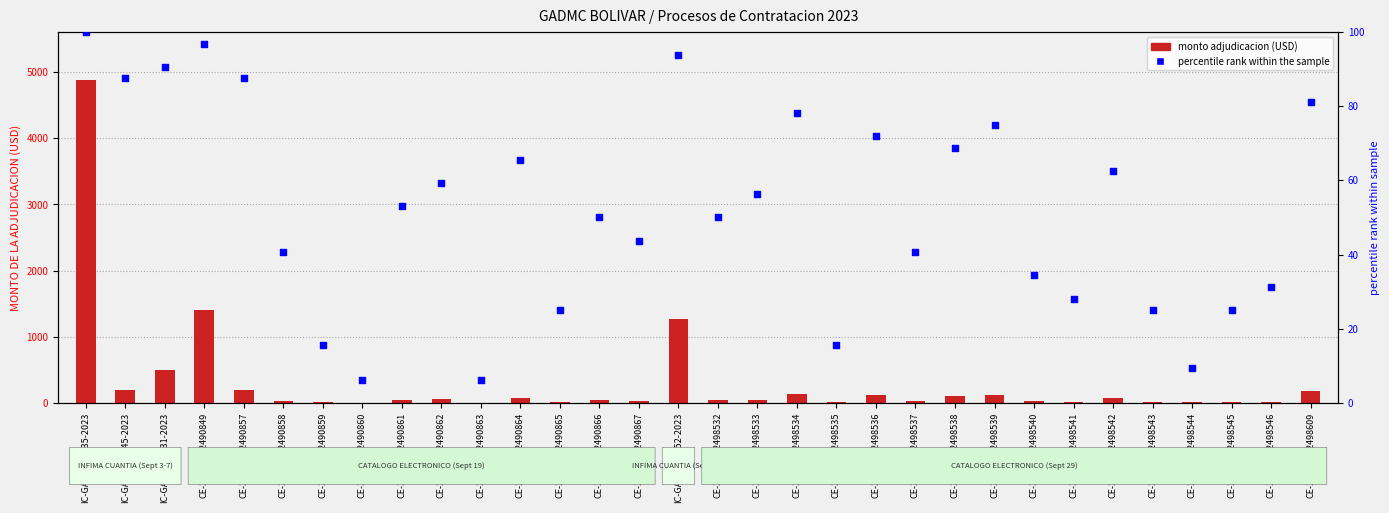

Which series reaches the maximum Y coordinate?

monto adjudicacion (USD)